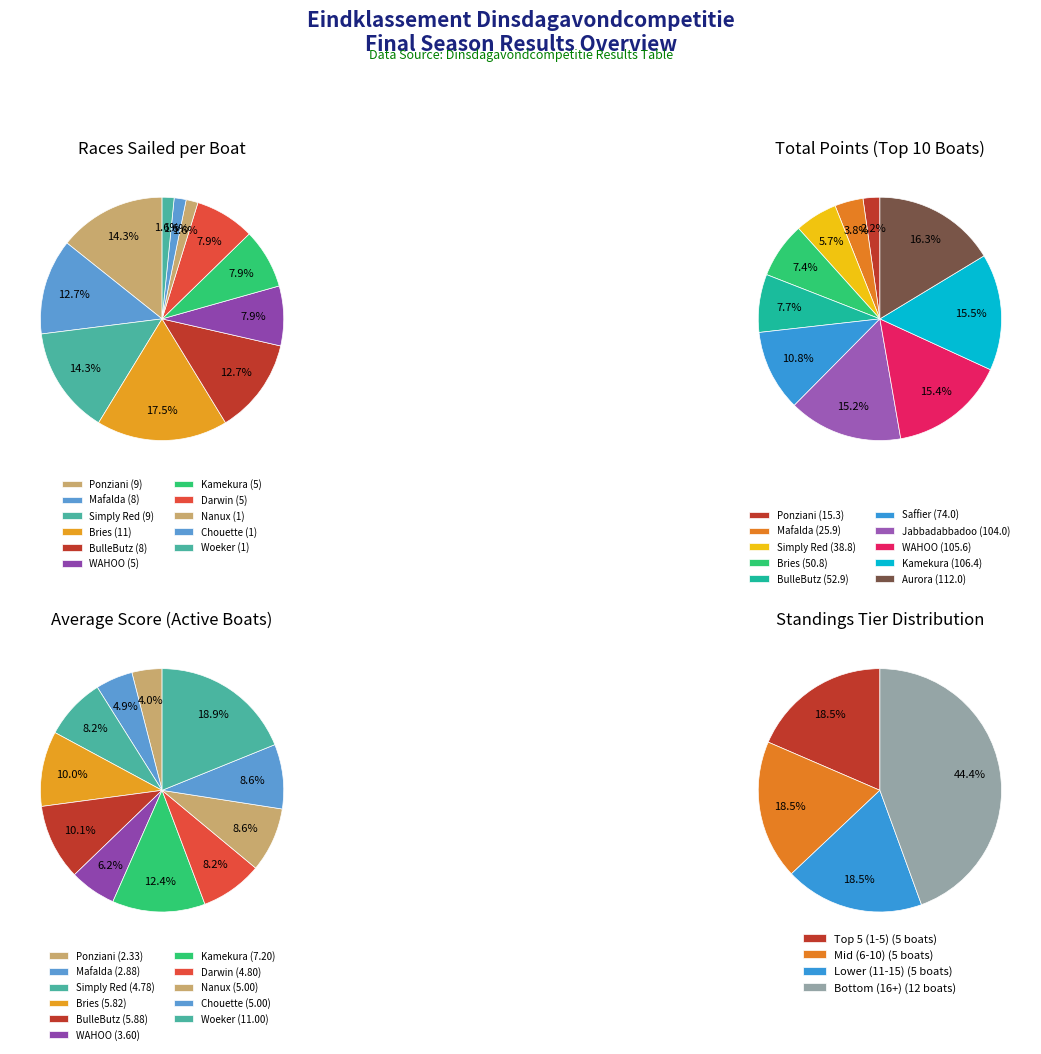

Which slice is the largest?

Bries